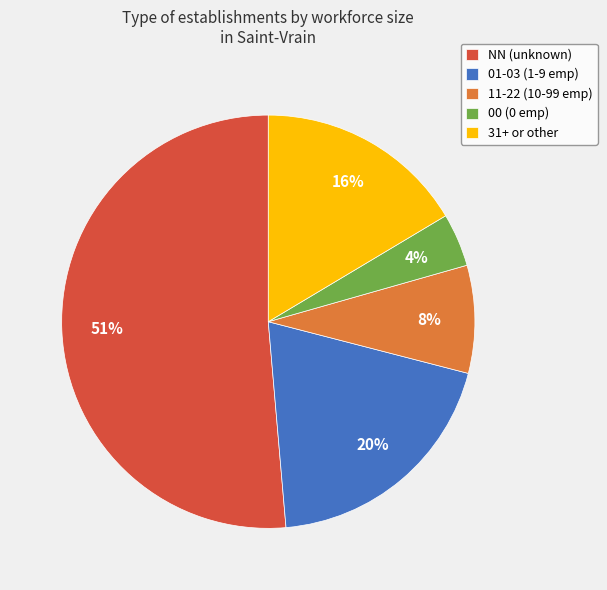

Rank the categories by value from highest to lowest.

NN (unknown), 01-03 (1-9 emp), 31+ or other, 11-22 (10-99 emp), 00 (0 emp)